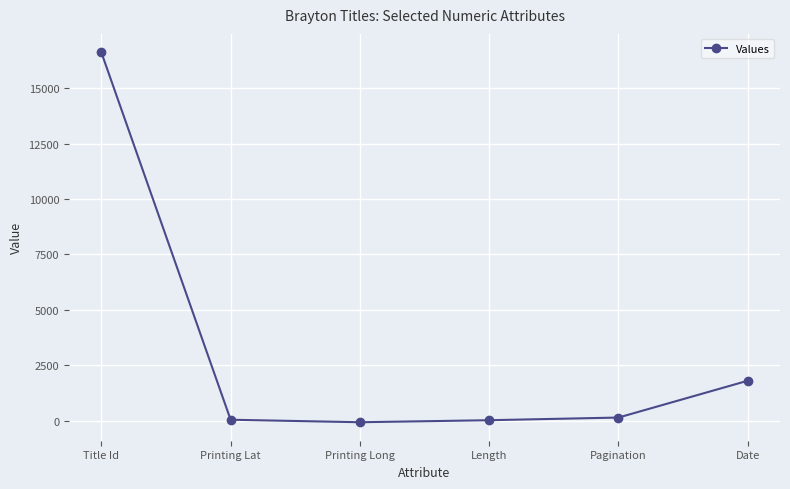

True or false: the data shows 16620.0 at Title Id.

True